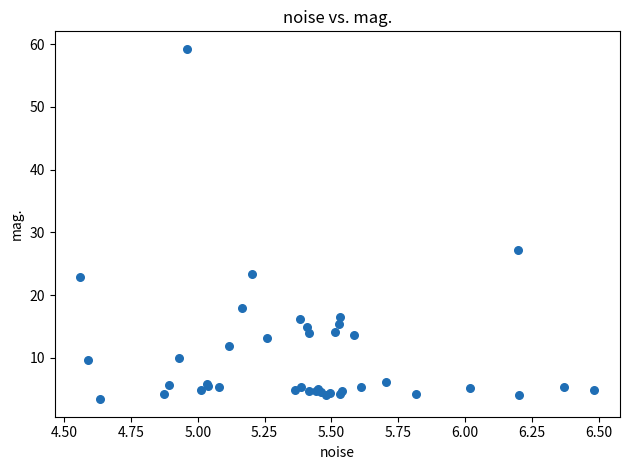

What Y value in the scatter plot is closest to 31?

27.2